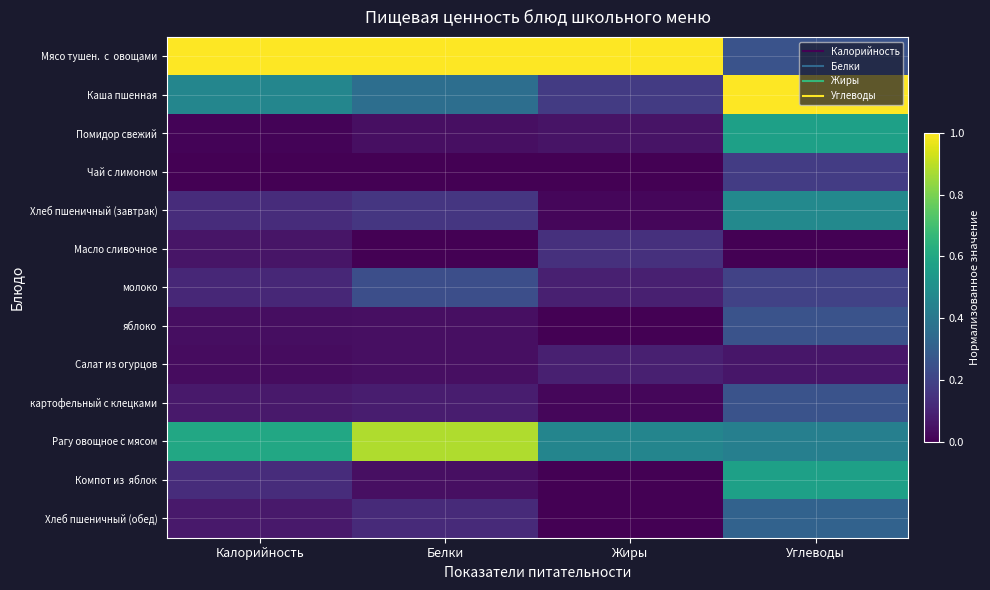

At how many categories does at least one series exceed 0?

4